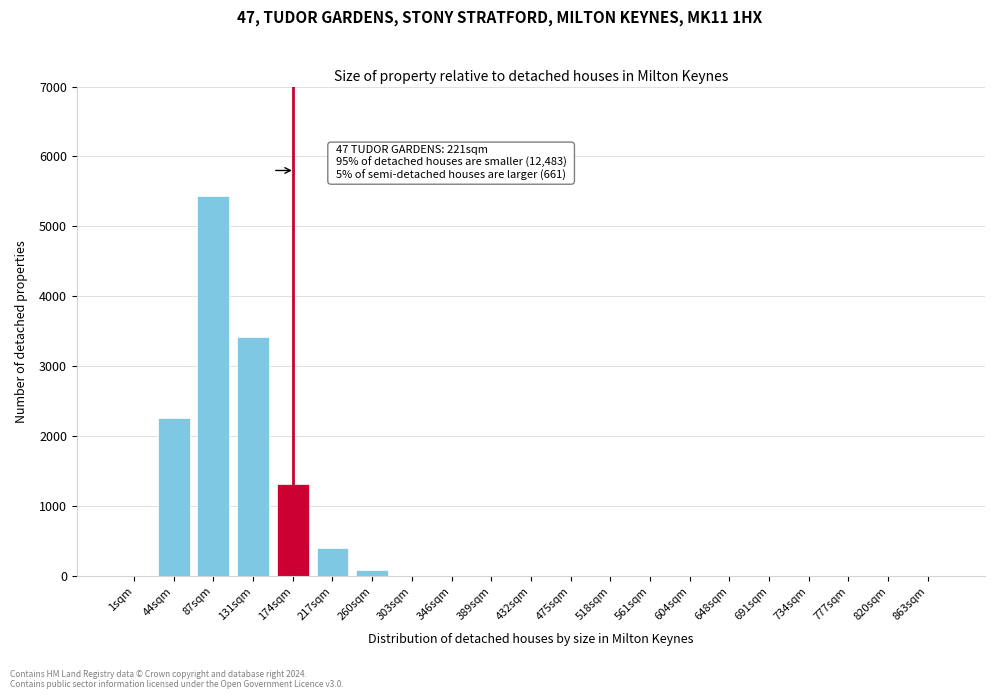

Reading left to right, list all the values displayed in this chart.

1sqm=0	44sqm=2254	87sqm=5432	131sqm=3412	174sqm=1312	217sqm=398	260sqm=87	303sqm=0	346sqm=0	389sqm=0	432sqm=0	475sqm=0	518sqm=0	561sqm=0	604sqm=0	648sqm=0	691sqm=0	734sqm=0	777sqm=0	820sqm=0	863sqm=0